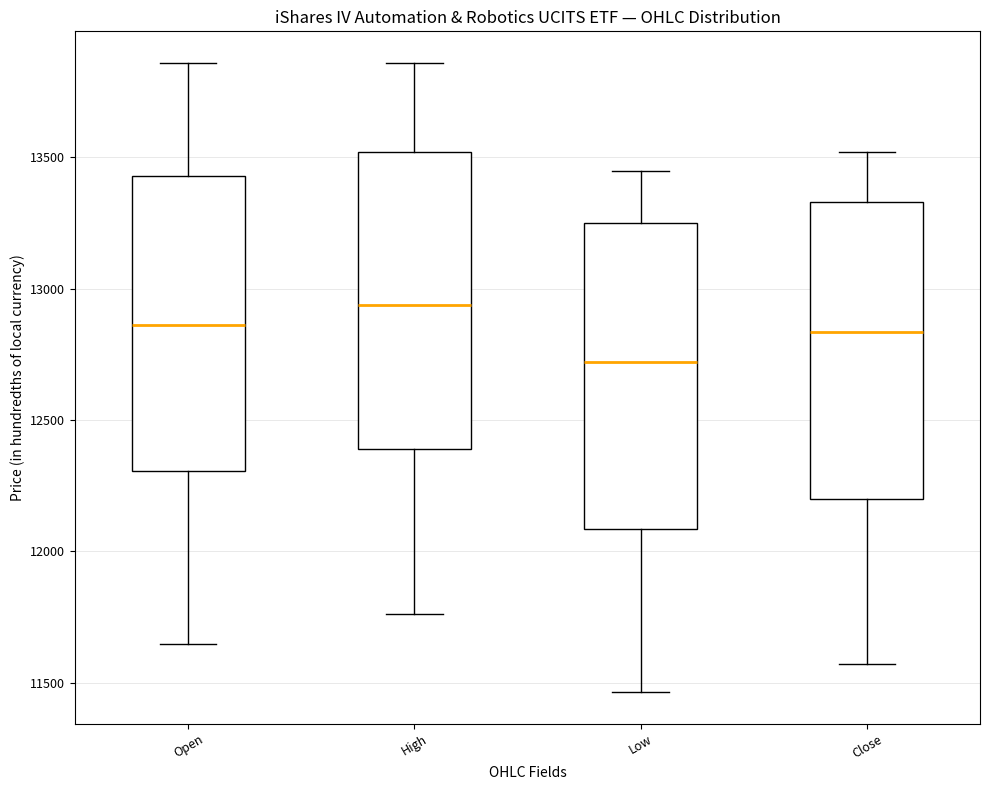

Reading left to right, transcribe this box plot: for each box, give where its median line is, the range the box spans, and where its two whiskers end, as read against the y-axis. The values are not printed on the chart, so give them approximately, as read against the axis.

Open: median 12850, box 12300 to 13450, whiskers 11650 to 13850
High: median 12950, box 12400 to 13500, whiskers 11750 to 13850
Low: median 12700, box 12100 to 13250, whiskers 11450 to 13450
Close: median 12850, box 12200 to 13350, whiskers 11550 to 13500